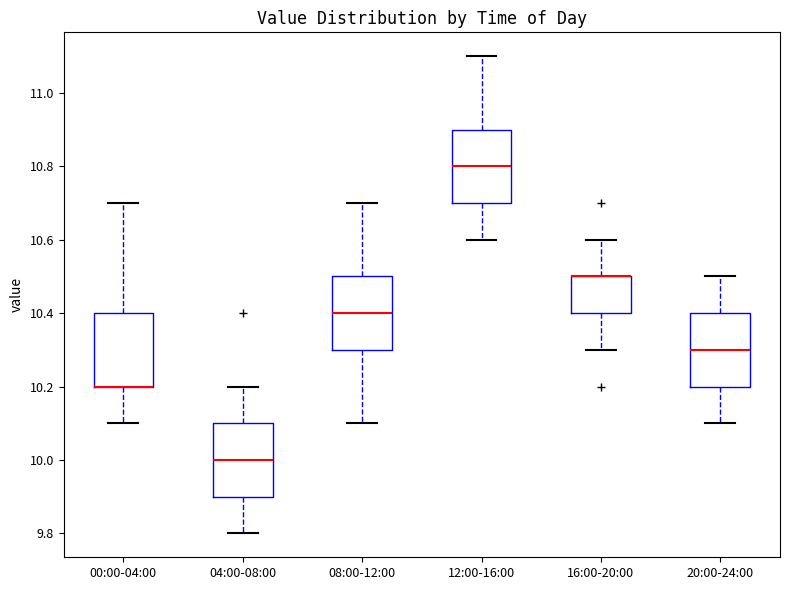

Where does the upper whisker of the box for 16:00-20:00 end on the y-axis? The values are not printed on the chart, so give them approximately, as read against the axis.

10.6